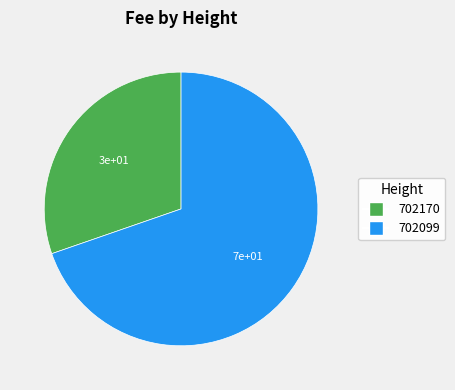

How many slices are in this pie chart?

2